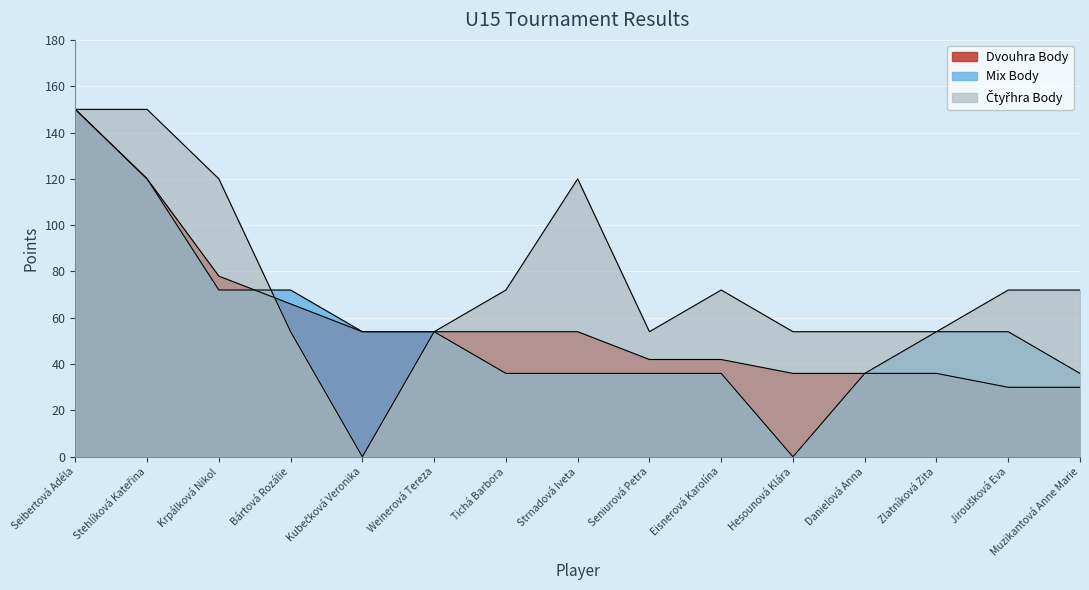

What value does the Čtyřhra Body series have at Hesounová Klára, to the nearest 50?

50